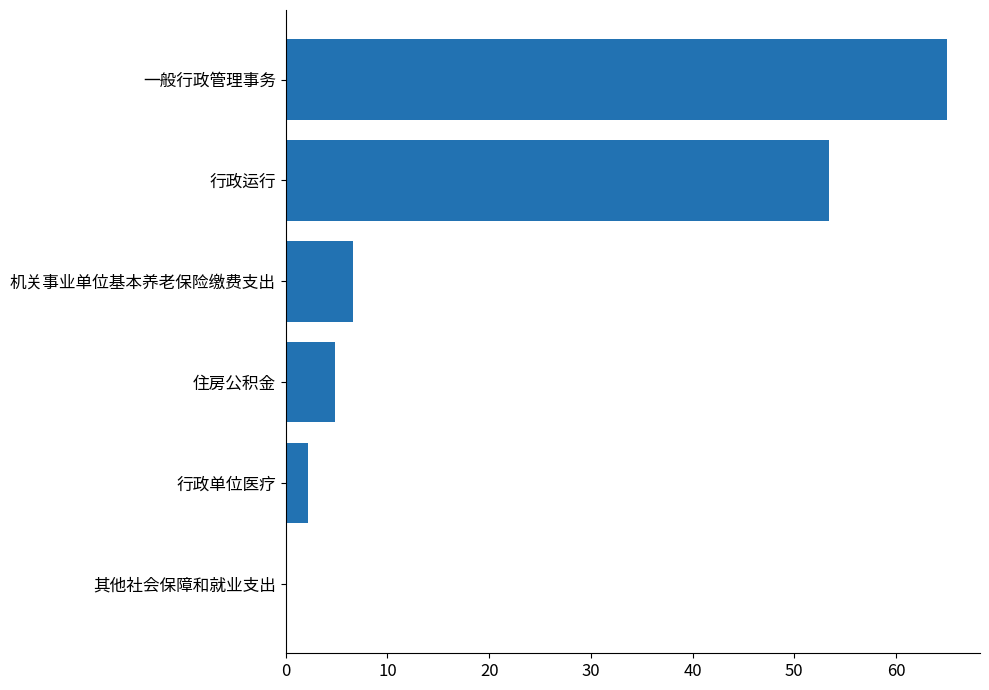

What is the sum of all values?

132.1